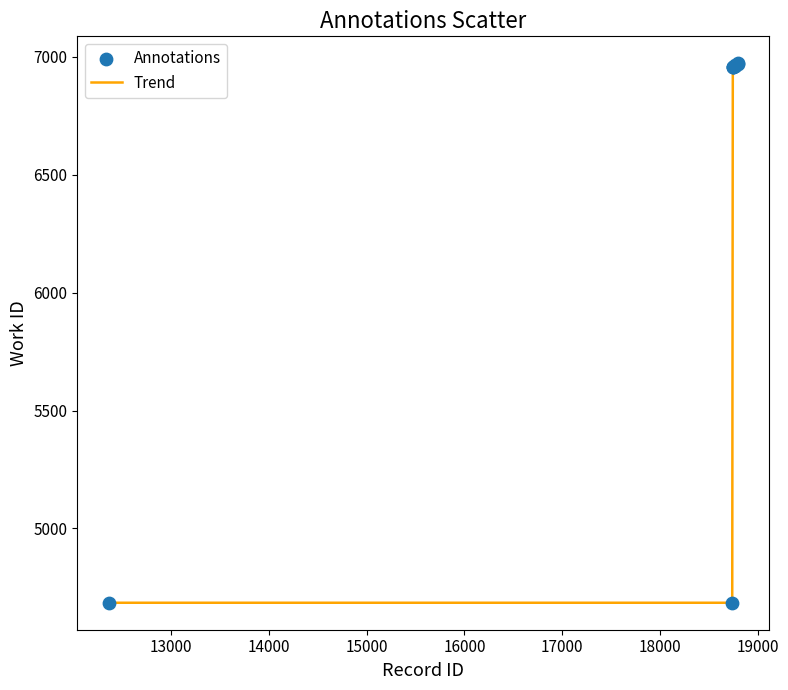

What is the smallest value displayed?

4685